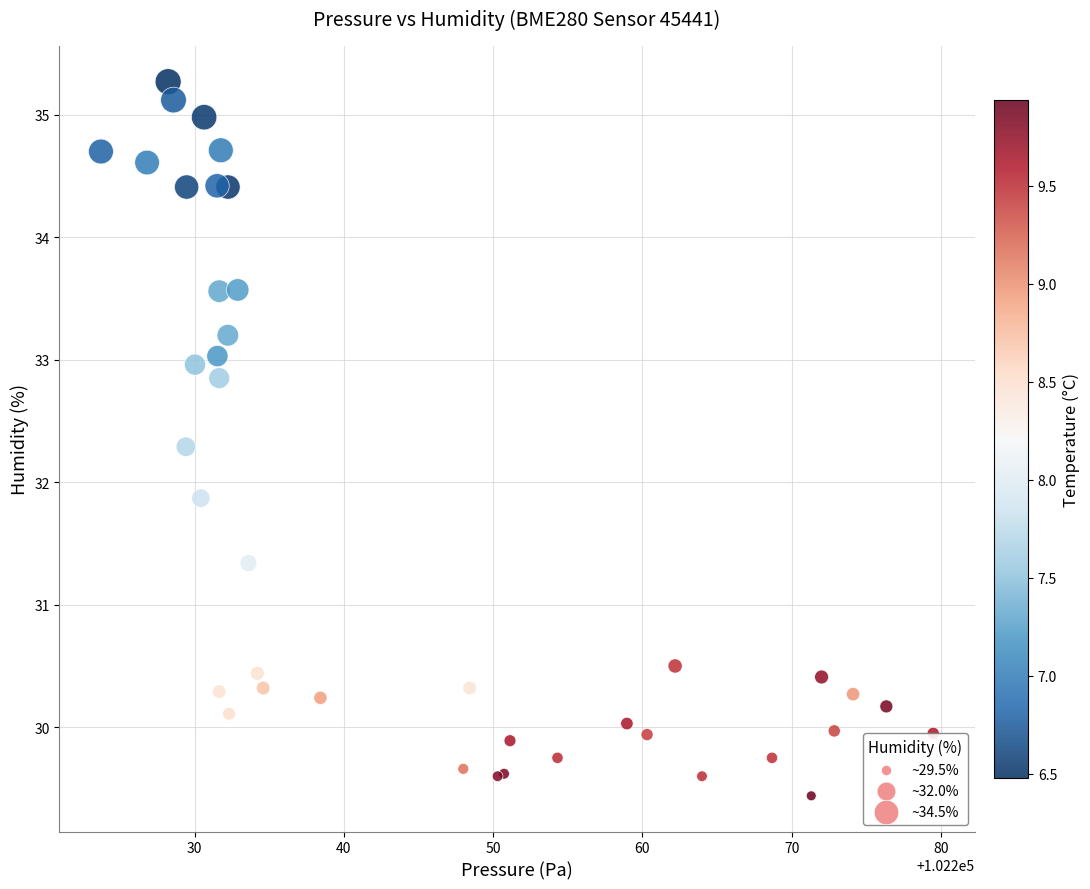

What Y value in the scatter plot is closest to 32?

31.9